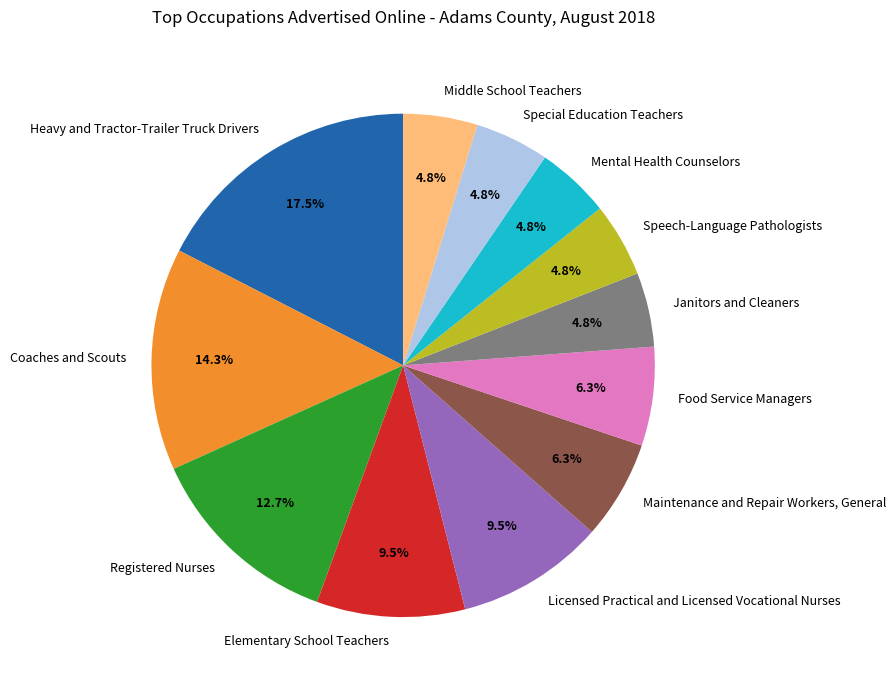

To the nearest percent, what portion does Speech-Language Pathologists represent?

5%